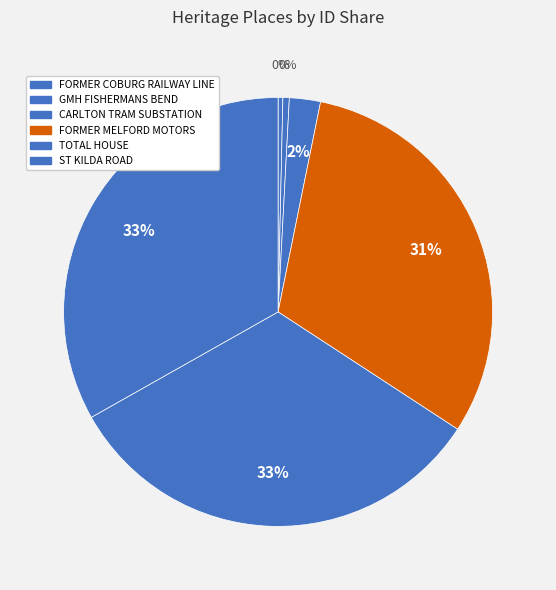

How many segments does this pie chart have?

6